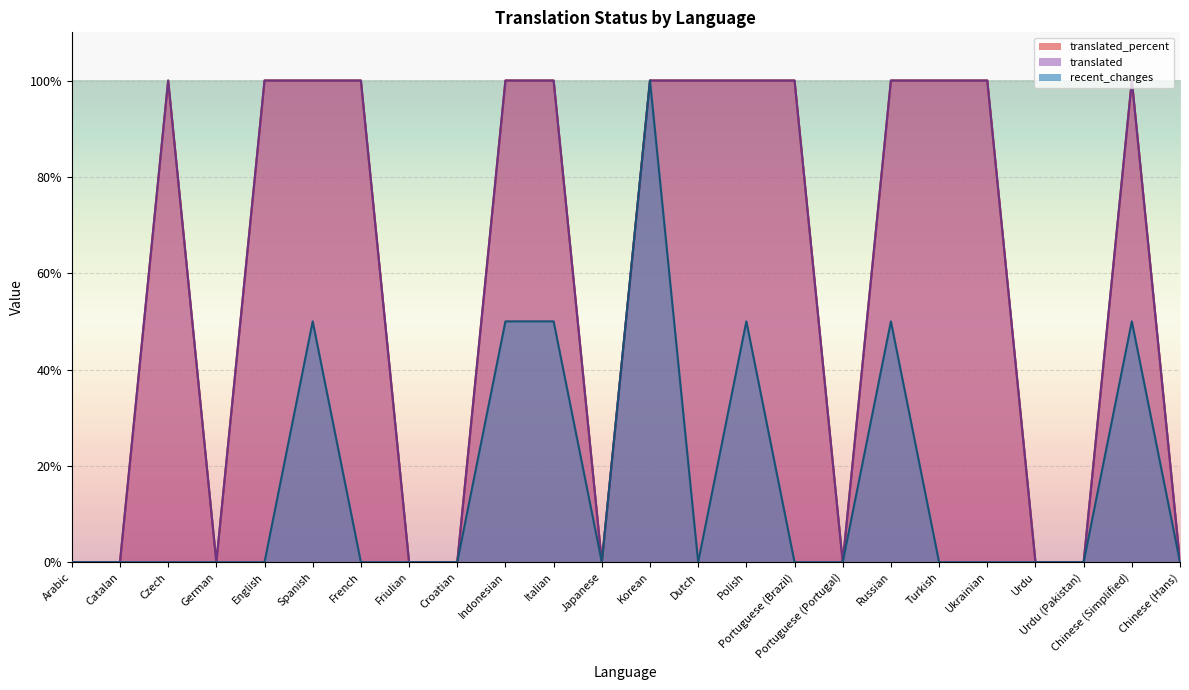

The translated series shows 167 at Russian. True or false?

False